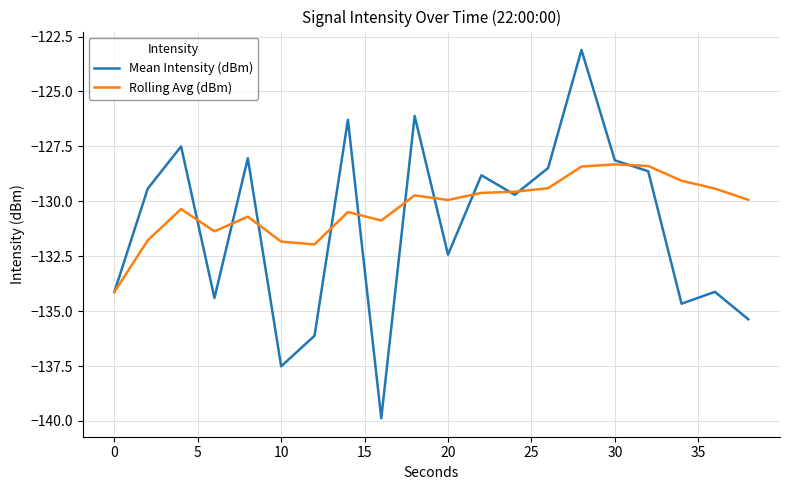

True or false: Mean Intensity (dBm) and Rolling Avg (dBm) cross at least once.

True